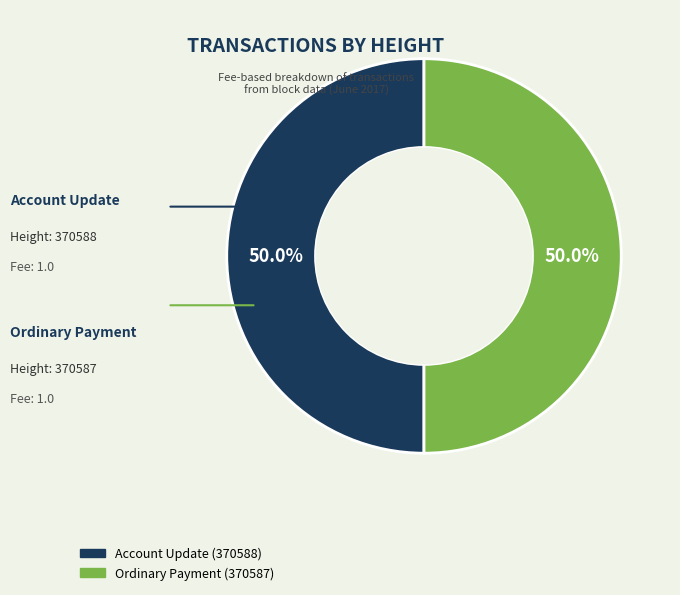

Count the number of slices in the pie.

2